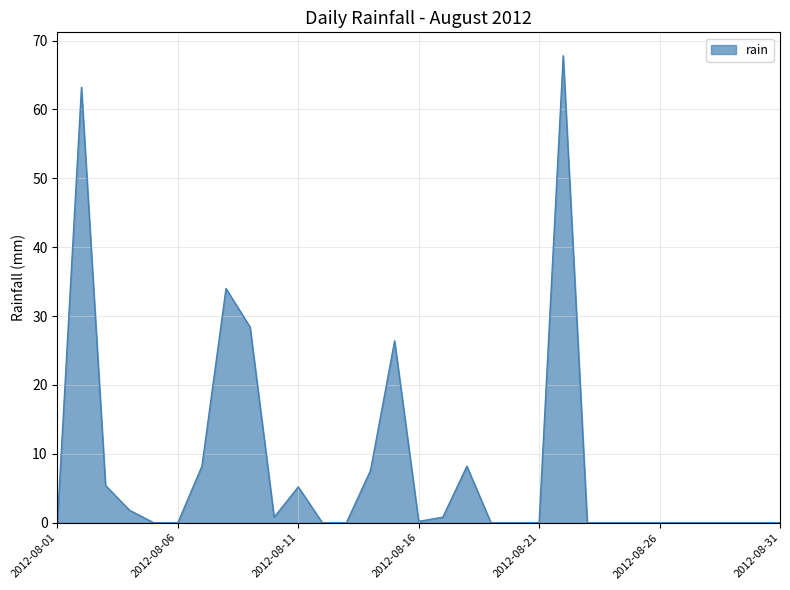

What is the difference between the maximum and minimum values?

67.8